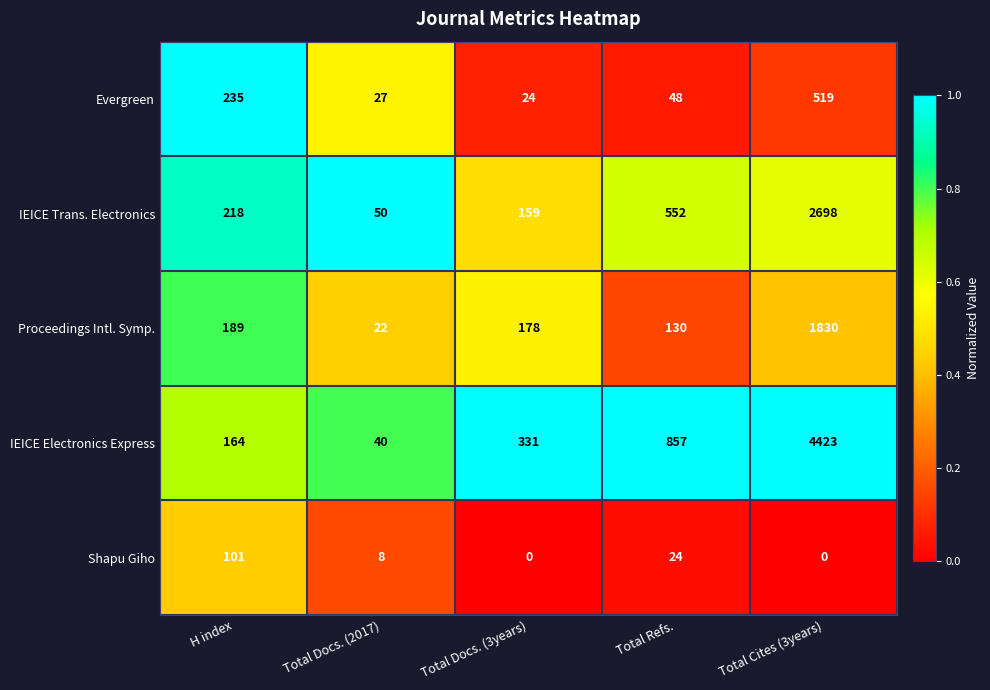

Reading right to left, extract all data points from this chart.

Evergreen: Total Cites (3years)=519	Total Refs.=48	Total Docs. (3years)=24	Total Docs. (2017)=27	H index=235
IEICE Trans. Electronics: Total Cites (3years)=2698	Total Refs.=552	Total Docs. (3years)=159	Total Docs. (2017)=50	H index=218
Proceedings Intl. Symp.: Total Cites (3years)=1830	Total Refs.=130	Total Docs. (3years)=178	Total Docs. (2017)=22	H index=189
IEICE Electronics Express: Total Cites (3years)=4423	Total Refs.=857	Total Docs. (3years)=331	Total Docs. (2017)=40	H index=164
Shapu Giho: Total Cites (3years)=0	Total Refs.=24	Total Docs. (3years)=0	Total Docs. (2017)=8	H index=101